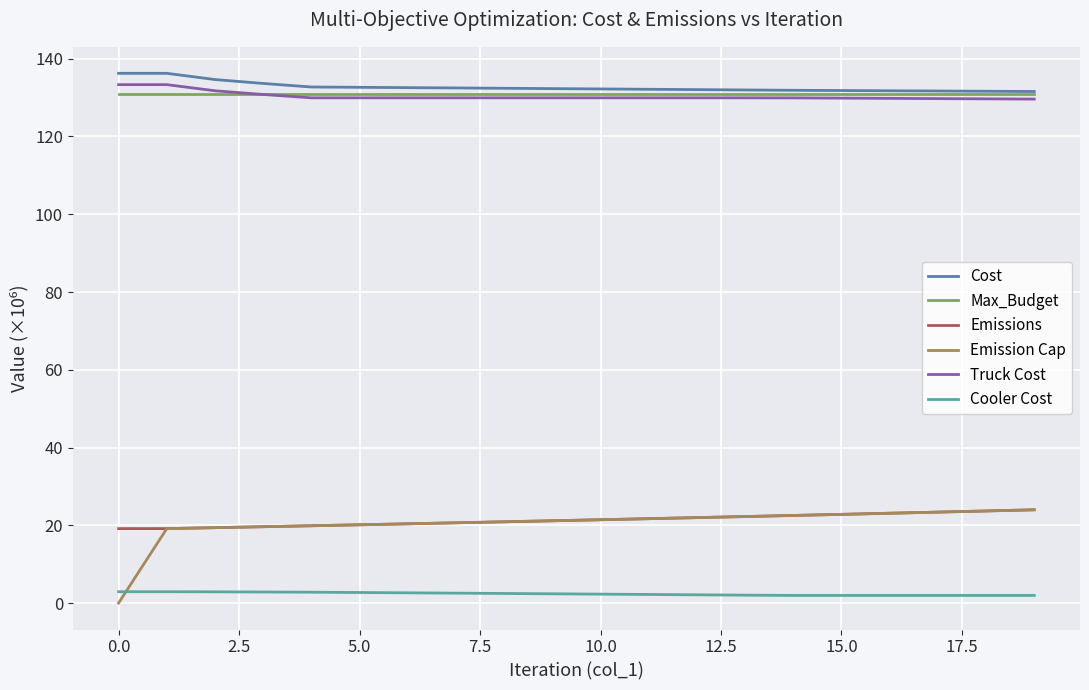

How many lines are shown in the chart?

6